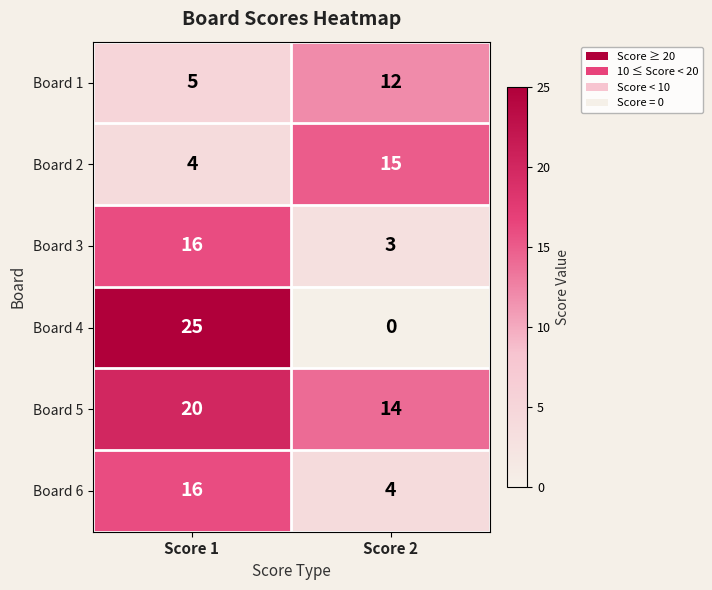

Rank the categories by Board 3 value from lowest to highest.

Score 2, Score 1